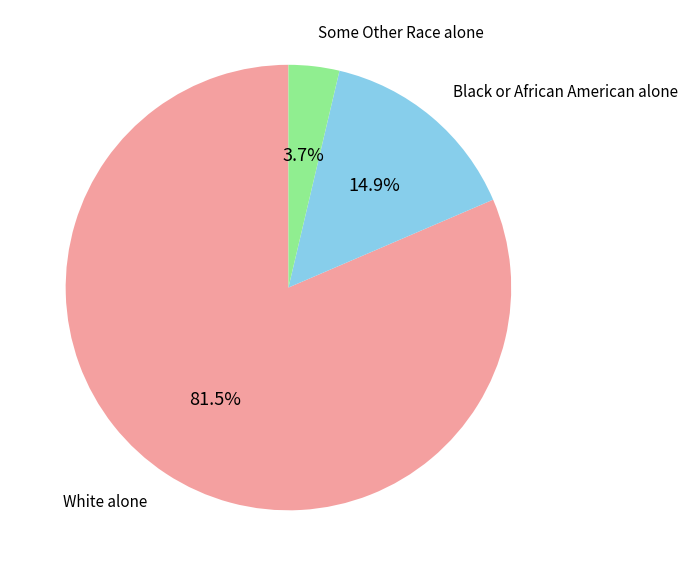

Which category has the biggest portion of the pie?

White alone